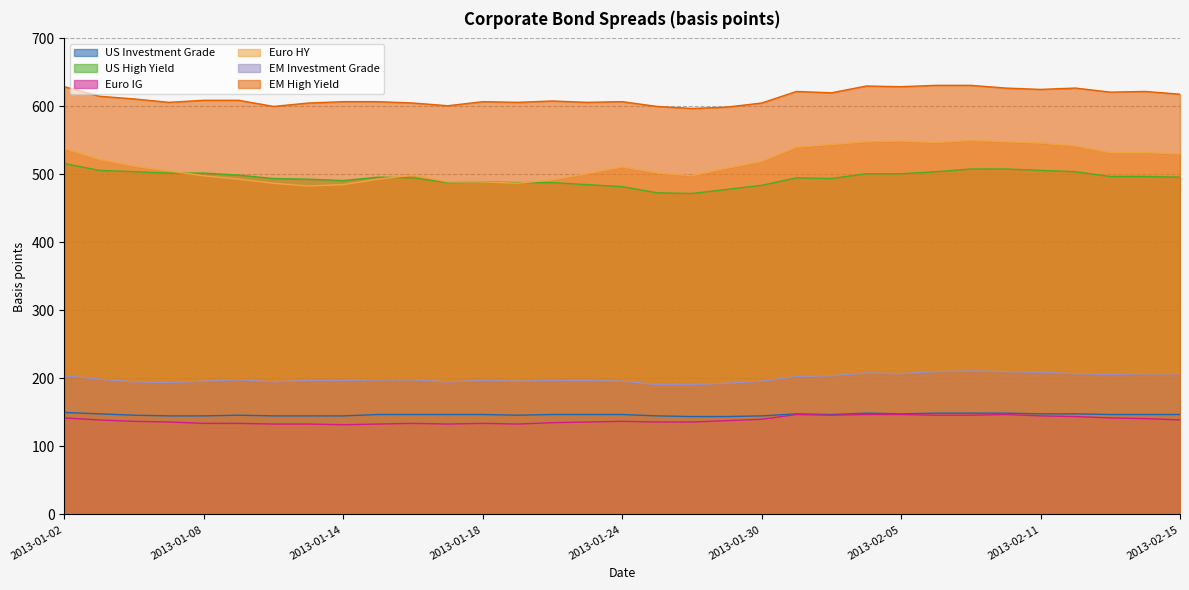

Which label corresponds to the largest value in the chart?

2013-02-06